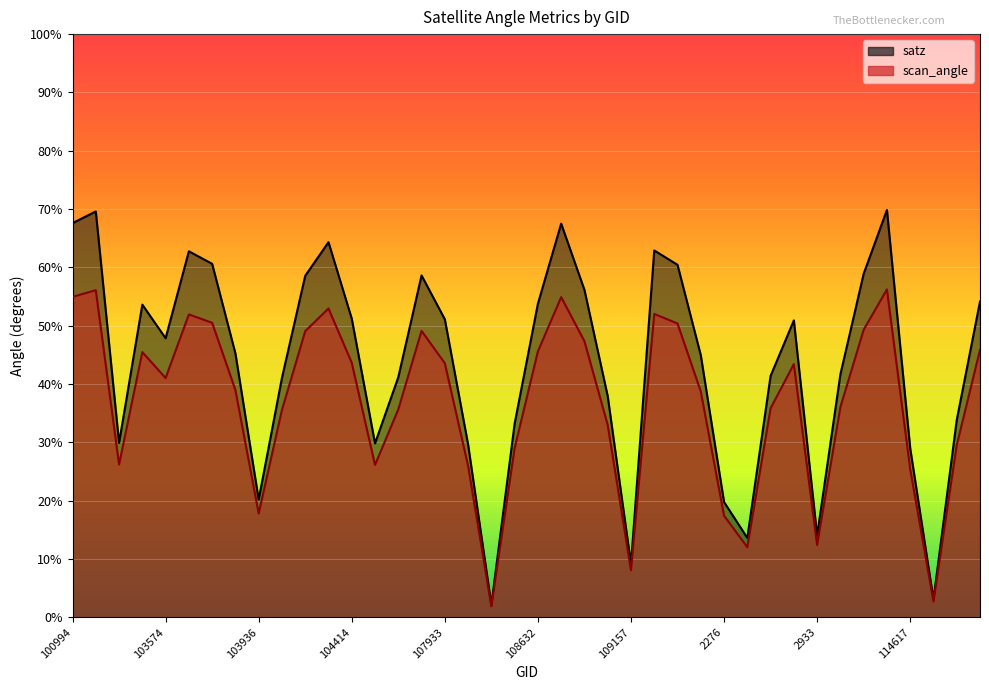

Reading left to right, transcribe all the data shown in this chart.

satz: 67.6	69.6	29.9	53.6	47.9	62.8	60.6	45.3	20.2	41.1	58.6	64.3	51.2	29.8	41.2	58.6	51.1	29.6	2.2	33.2	53.8	67.5	56.1	37.9	9.1	62.9	60.5	45.0	19.8	13.6	41.4	50.9	14.0	41.7	58.9	69.8	29.0	3.1	33.8	54.1
scan_angle: 55.0	56.1	26.2	45.5	41.0	51.9	50.5	39.0	17.8	35.6	49.1	53.0	43.7	26.1	35.7	49.1	43.6	26.0	1.9	29.0	45.6	54.9	47.4	33.0	8.1	52.0	50.4	38.7	17.4	12.0	35.9	43.4	12.4	36.1	49.3	56.2	25.4	2.7	29.5	45.9